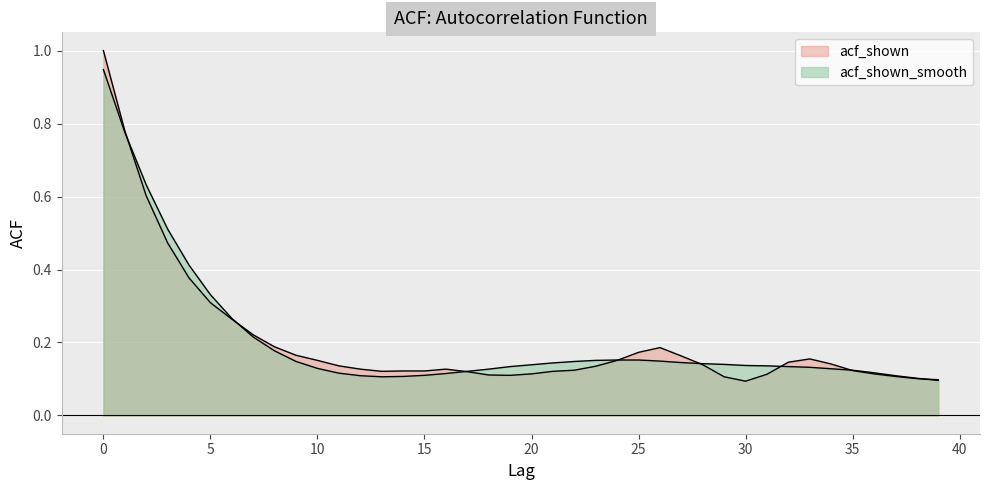

What is the difference between the second highest and second lowest values in the acf_shown_smooth series?

0.7